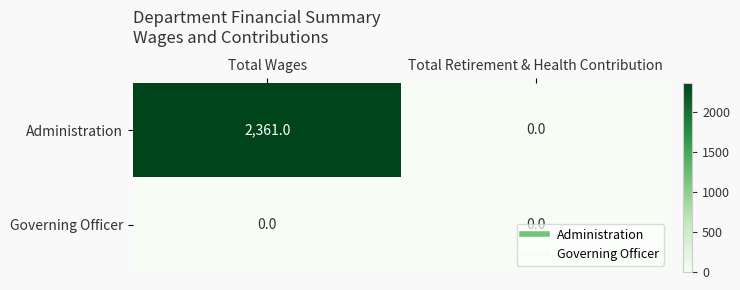

List the series in order of their peak value, highest first.

Administration, Governing Officer